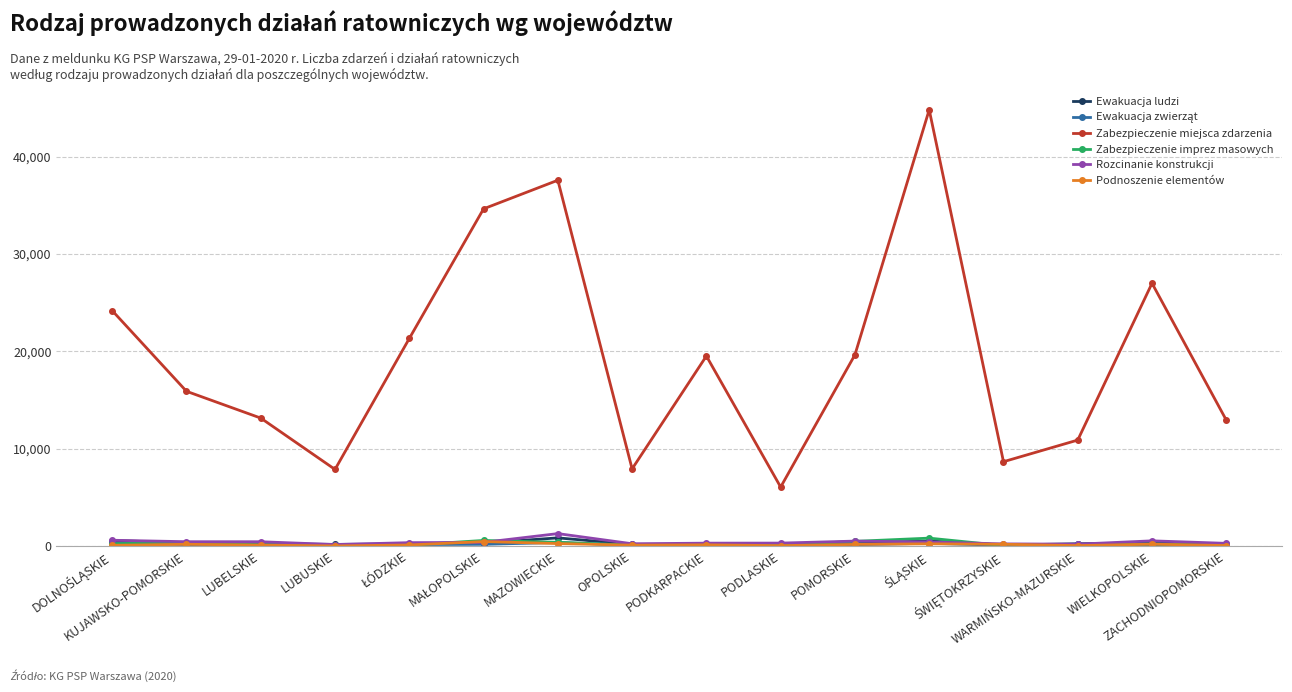

What is the label of the 13th point from the right?

LUBUSKIE